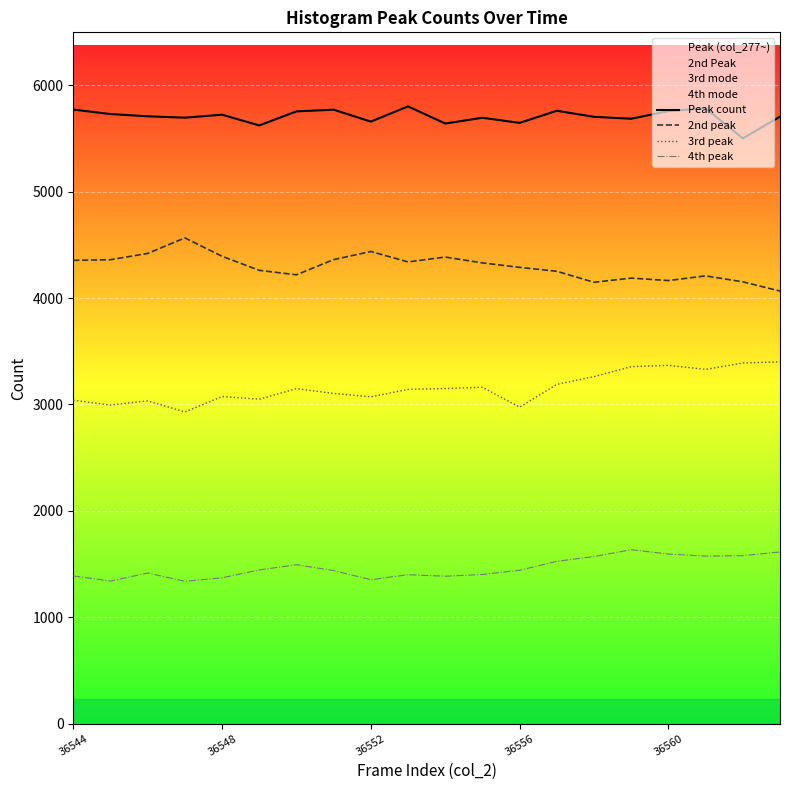

List the series in order of their overall mean, highest first.

Peak count, 2nd peak, 3rd peak, 4th peak